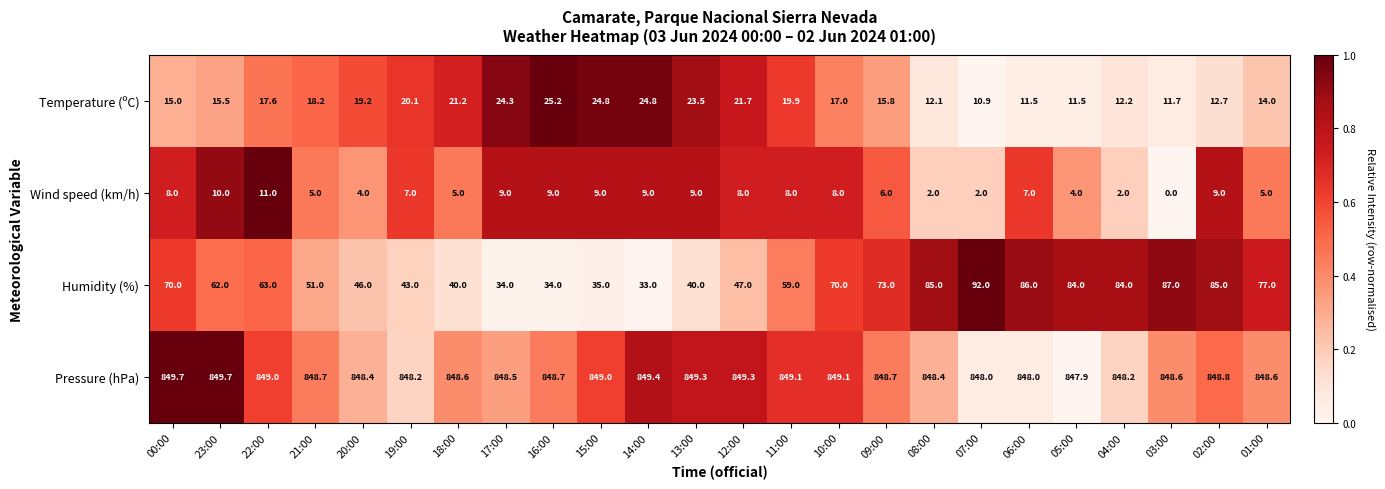

How many series are shown in this chart?

4